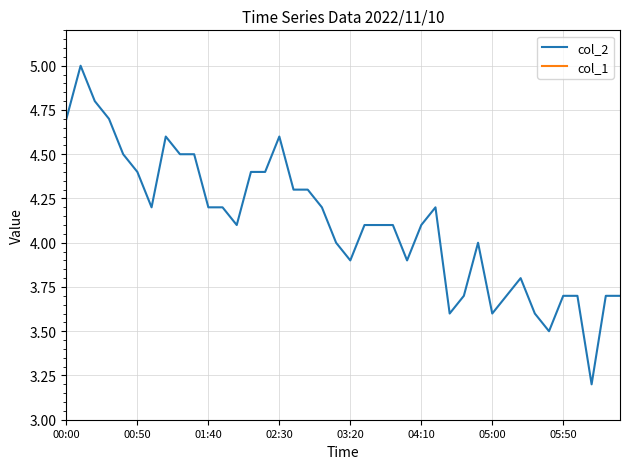

What is the minimum value for col_2?

3.2